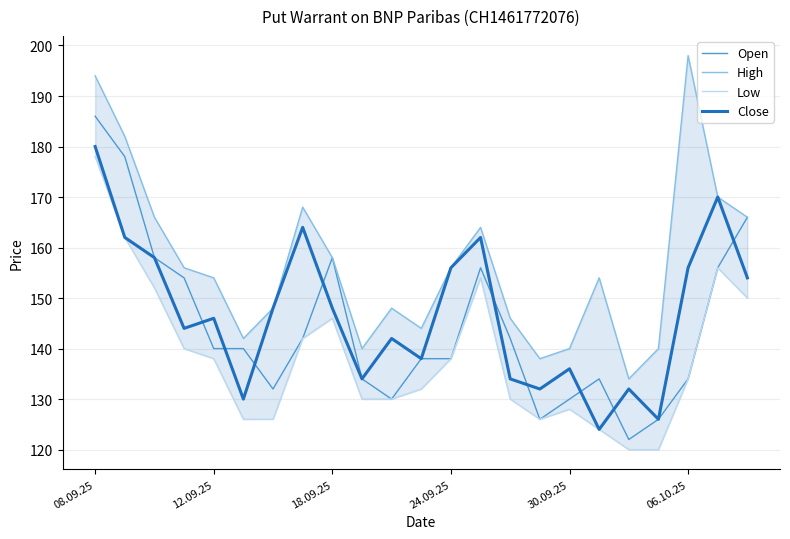

How many categories are shown in the chart?

23